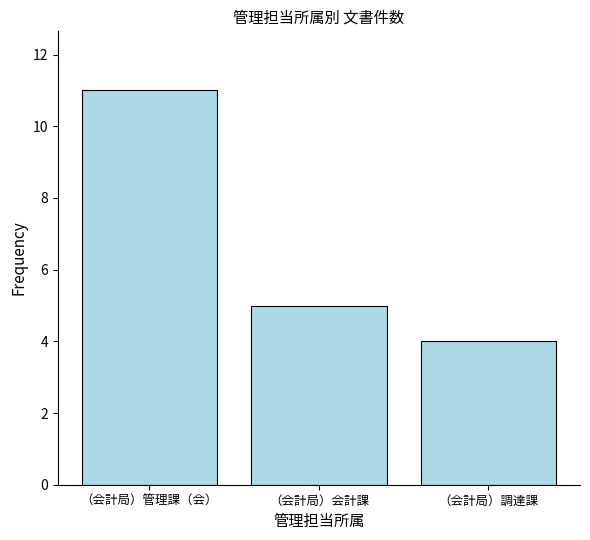

Is it true that the value at （会計局）管理課（会） is 11?

True